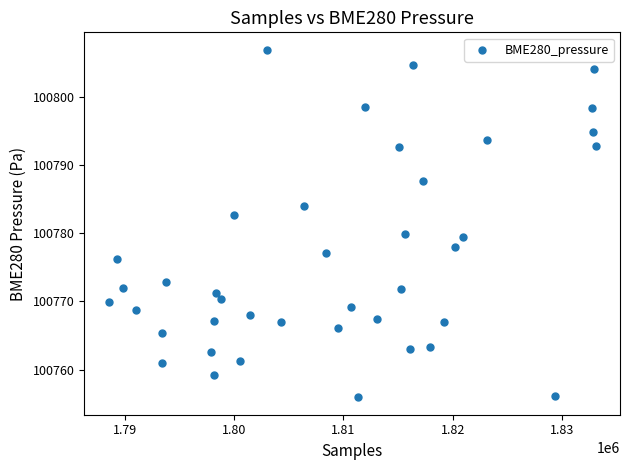

What is the range of X values (max minus min)?

44543.0